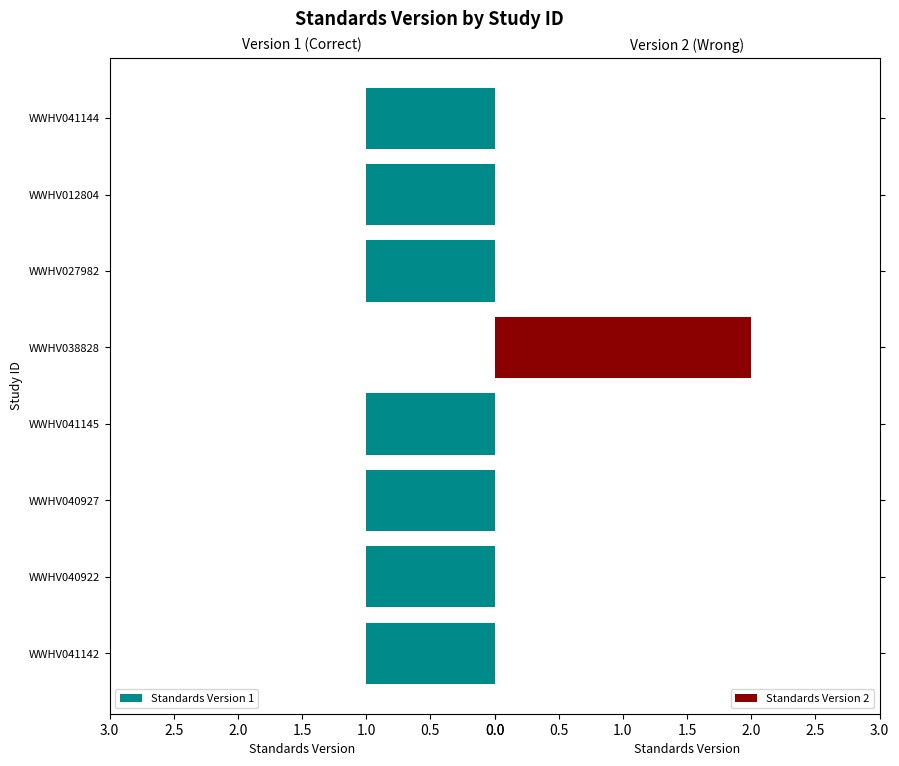

Which series has the widest spread of values?

Standards Version 2